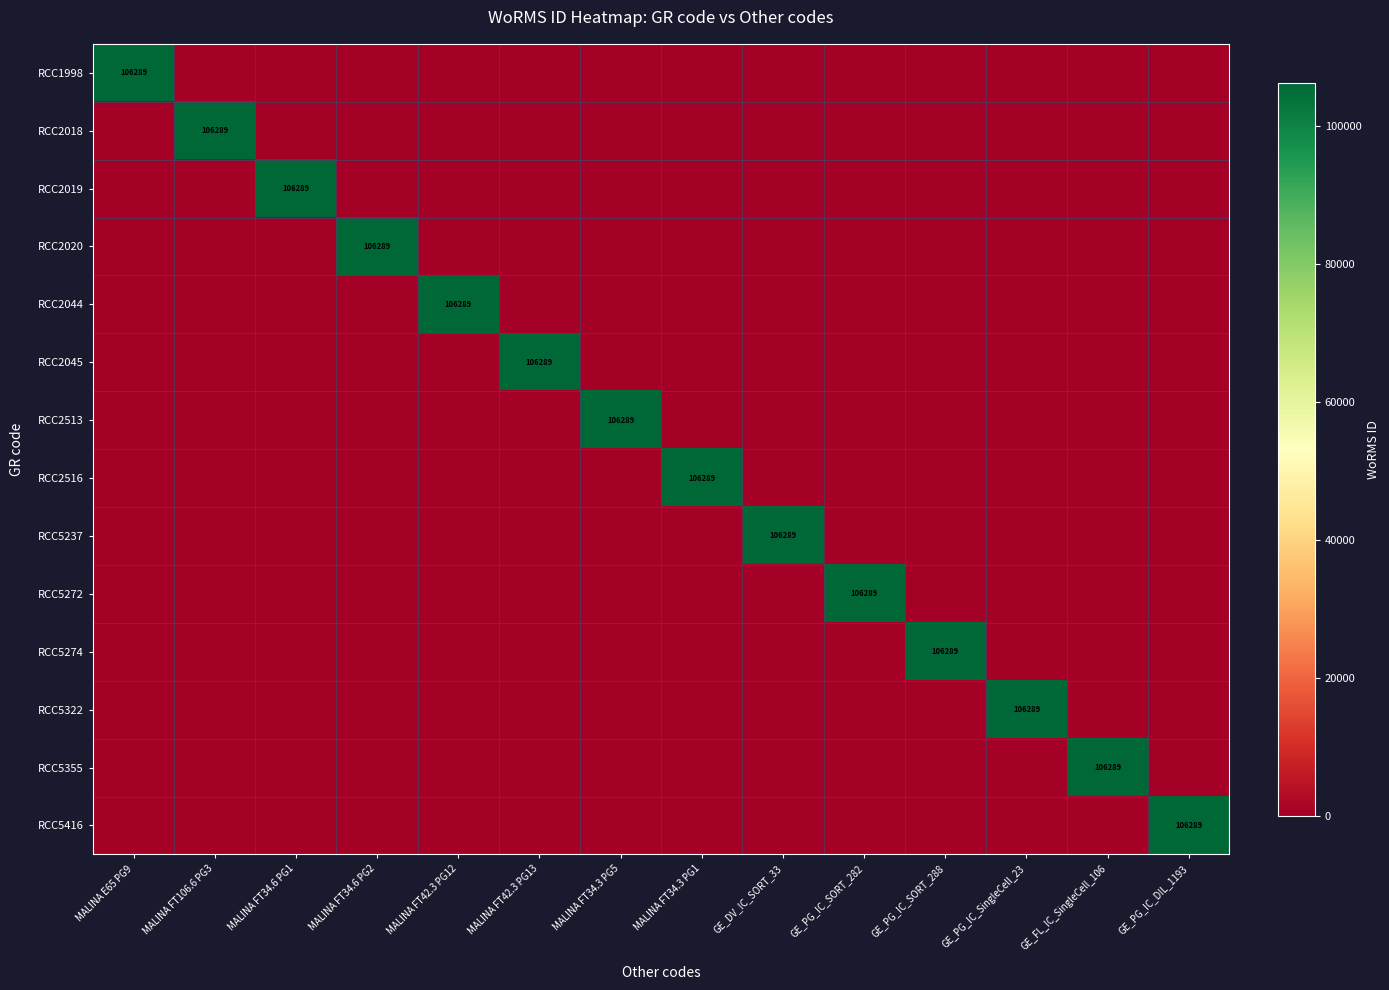

Which series changed the most between MALINA E65 PG9 and GE_PG_IC_SingleCell_23?

RCC1998